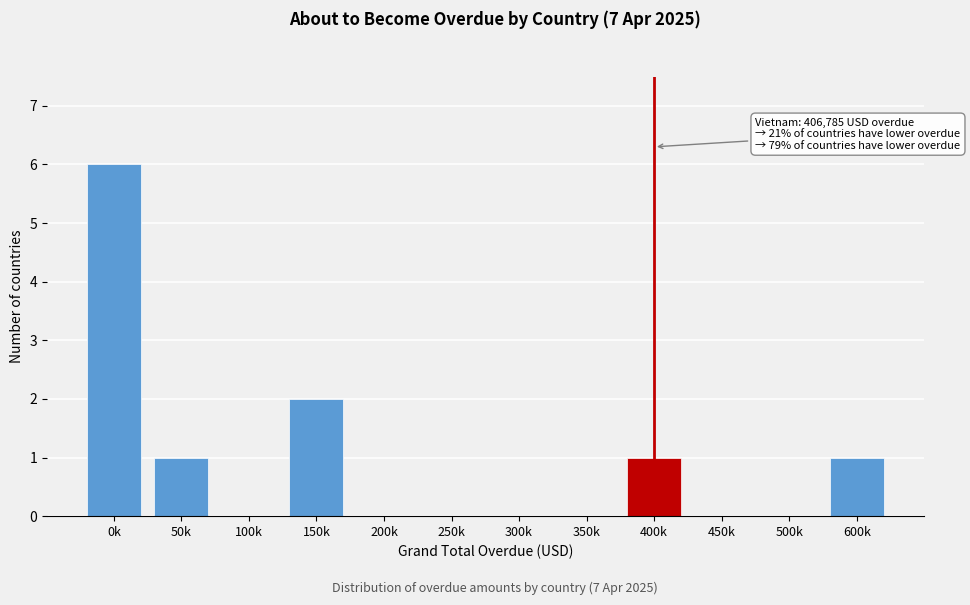

Reading left to right, extract all data points from this chart.

0k=6	50k=1	100k=0	150k=2	200k=0	250k=0	300k=0	350k=0	400k=1	450k=0	500k=0	600k=1